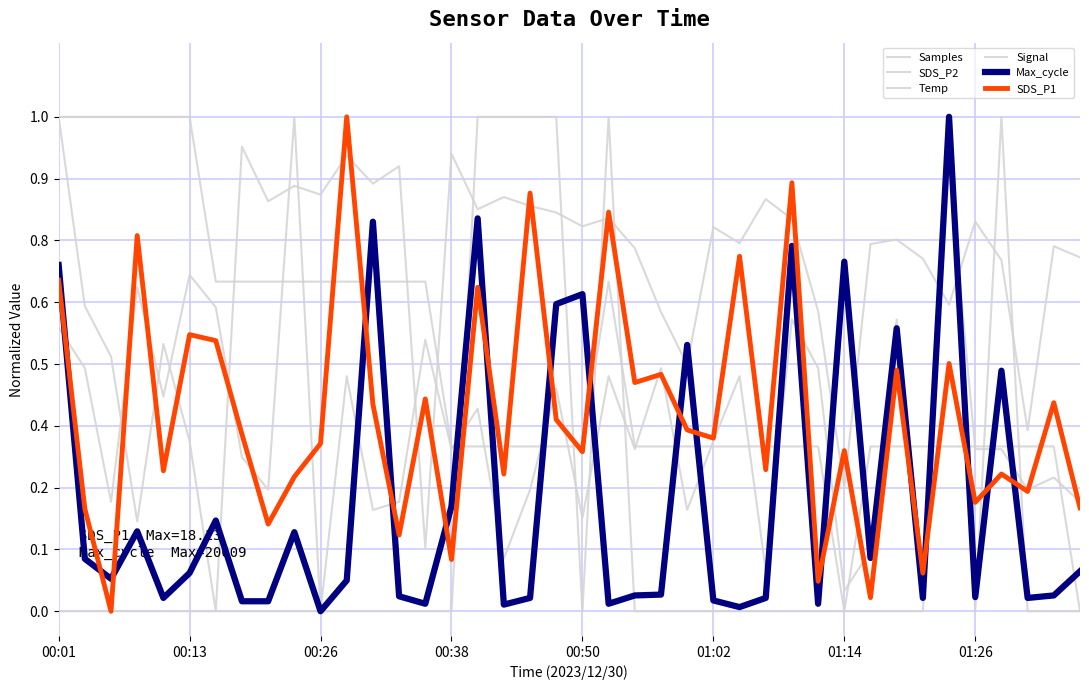

At how many categories does at least one series exceed 0?

40